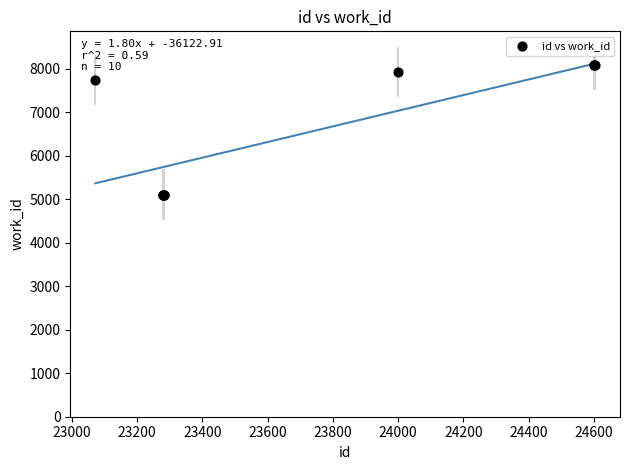

What Y value in the scatter plot is closest to 6591?

7741